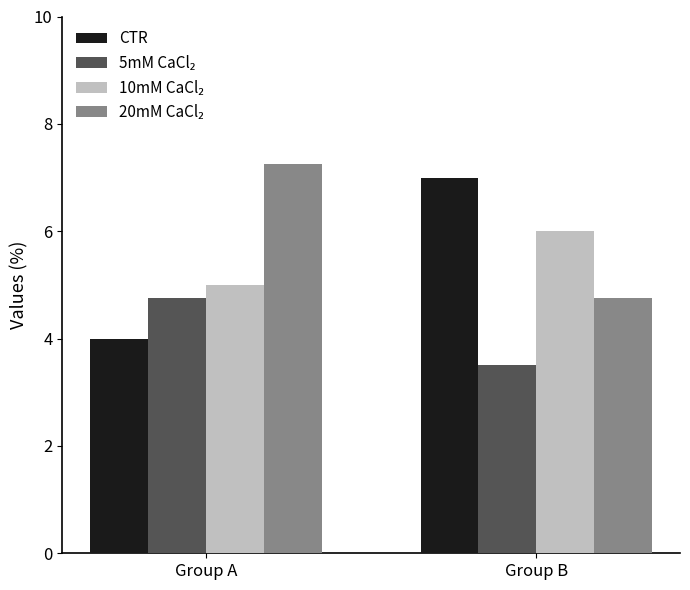

What is the spread (max minus min) of values at Group B?

3.5